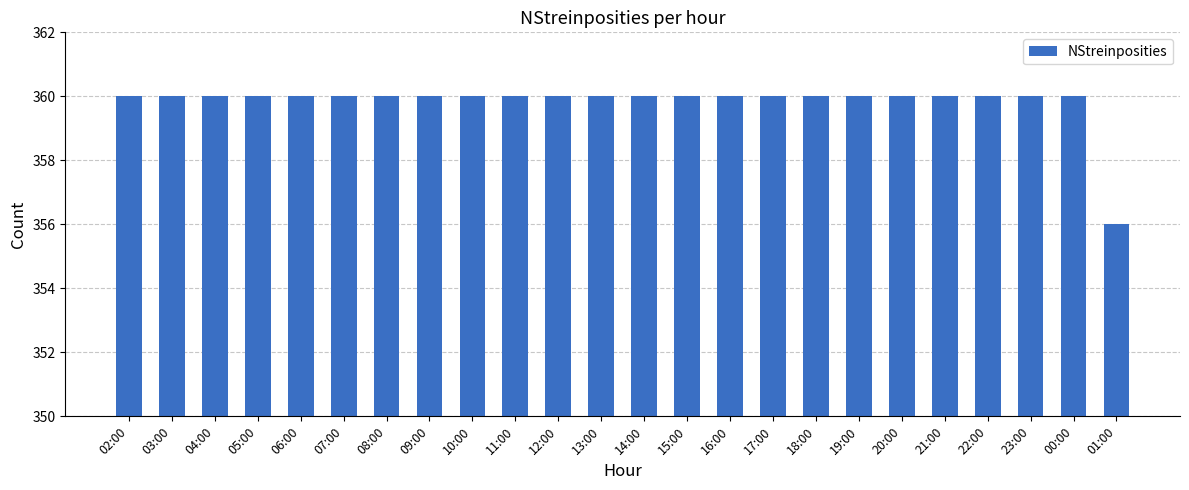

What is the greatest value displayed?

360